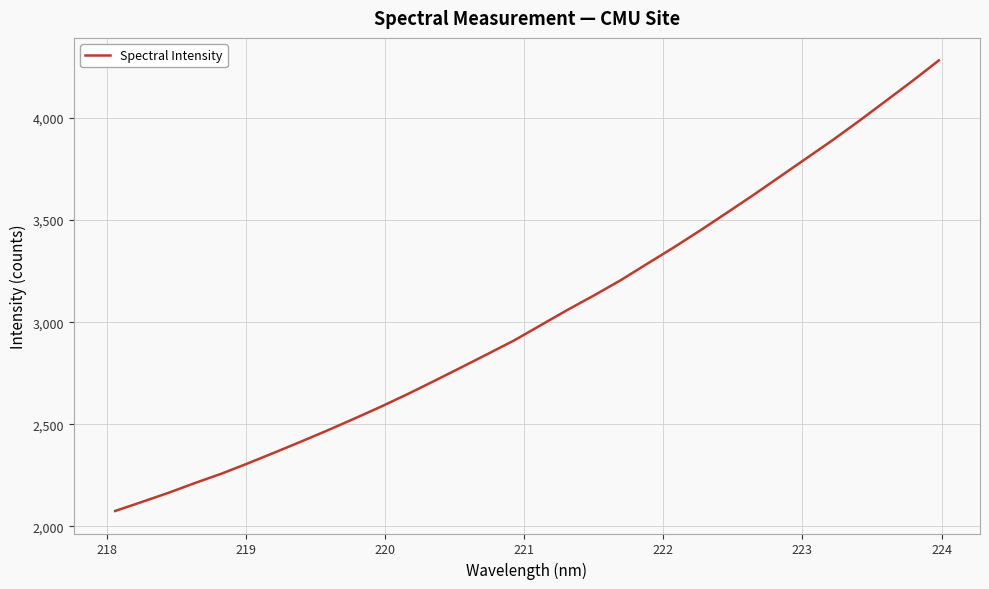

What is the greatest value displayed?

4282.2